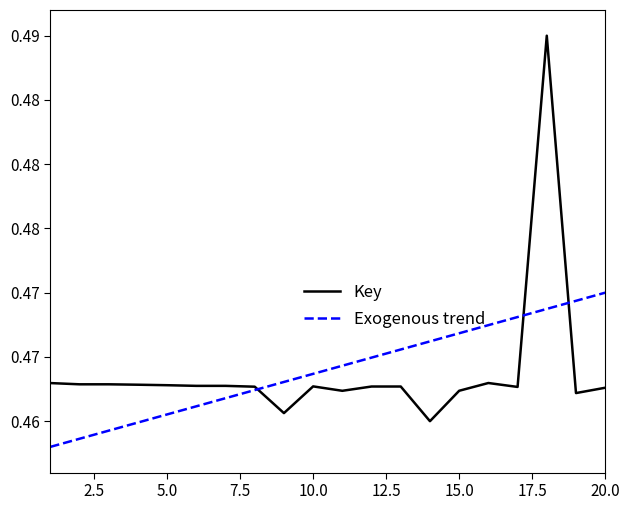

How many Key values are between 0 and 1?

20